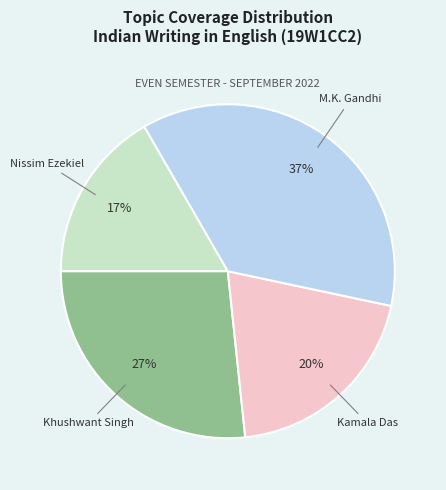

To the nearest percent, what portion does M.K. Gandhi represent?

37%